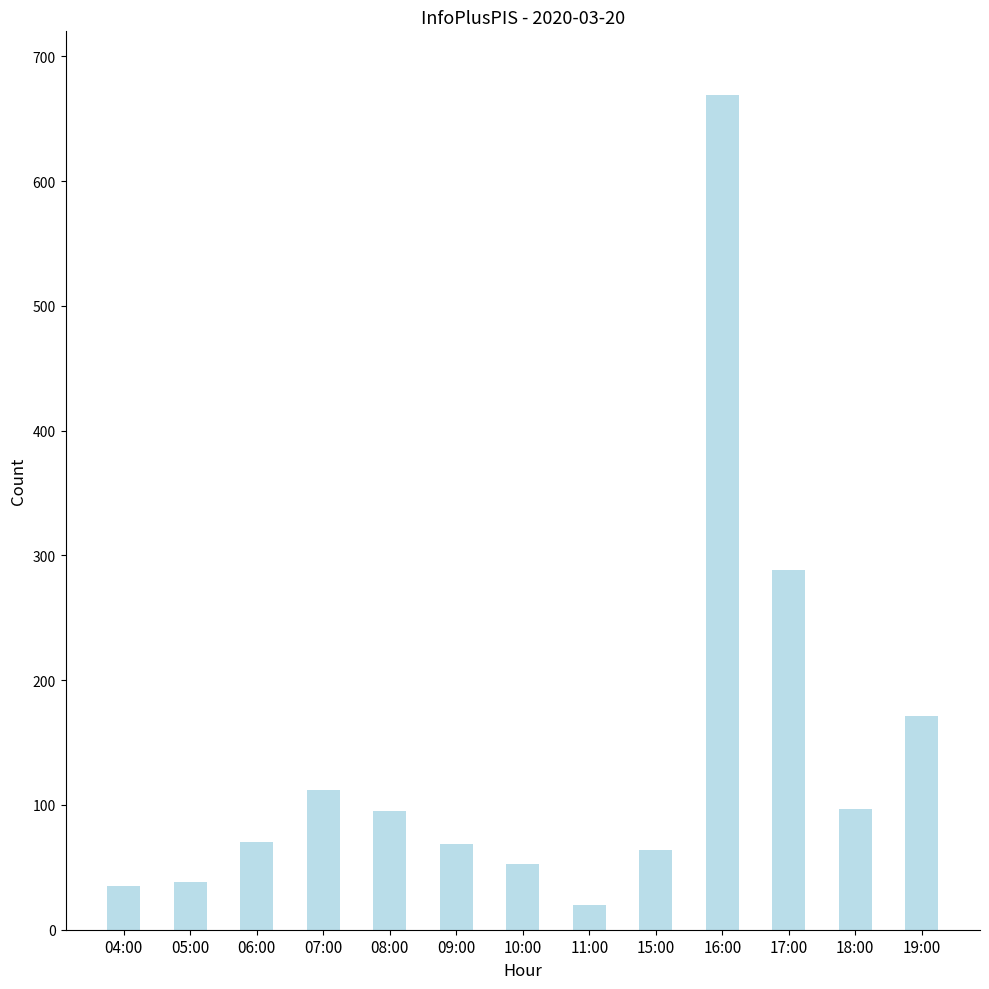

Read the value at 07:00.

112